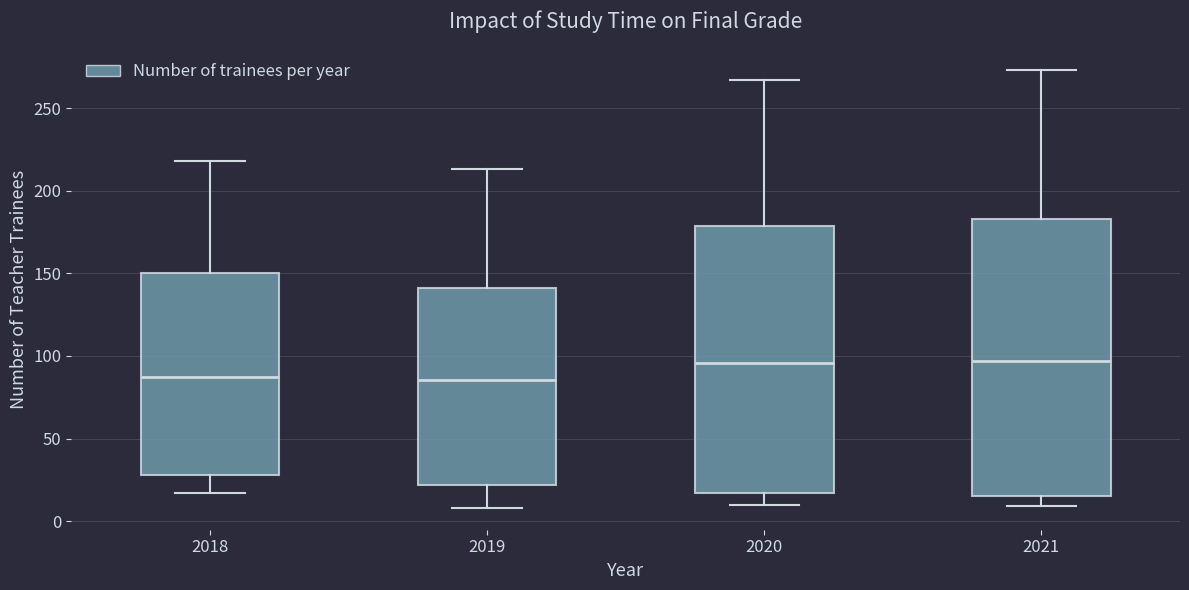

Which box is the tallest, from its lower edge to its upper edge?

2021